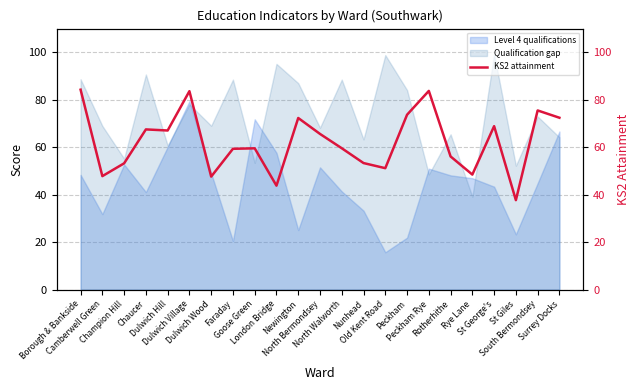

How many categories are shown in the chart?

23